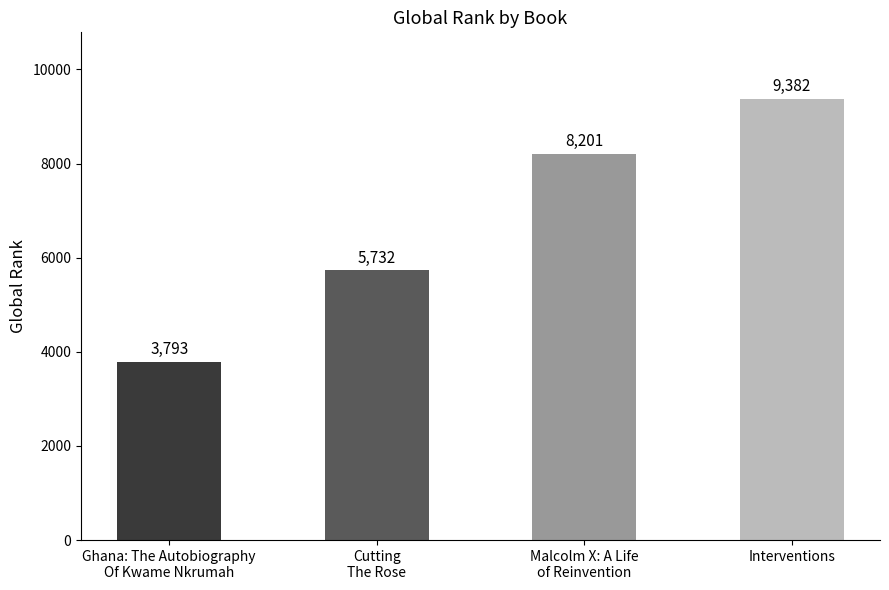

How many data points does each series have?

4